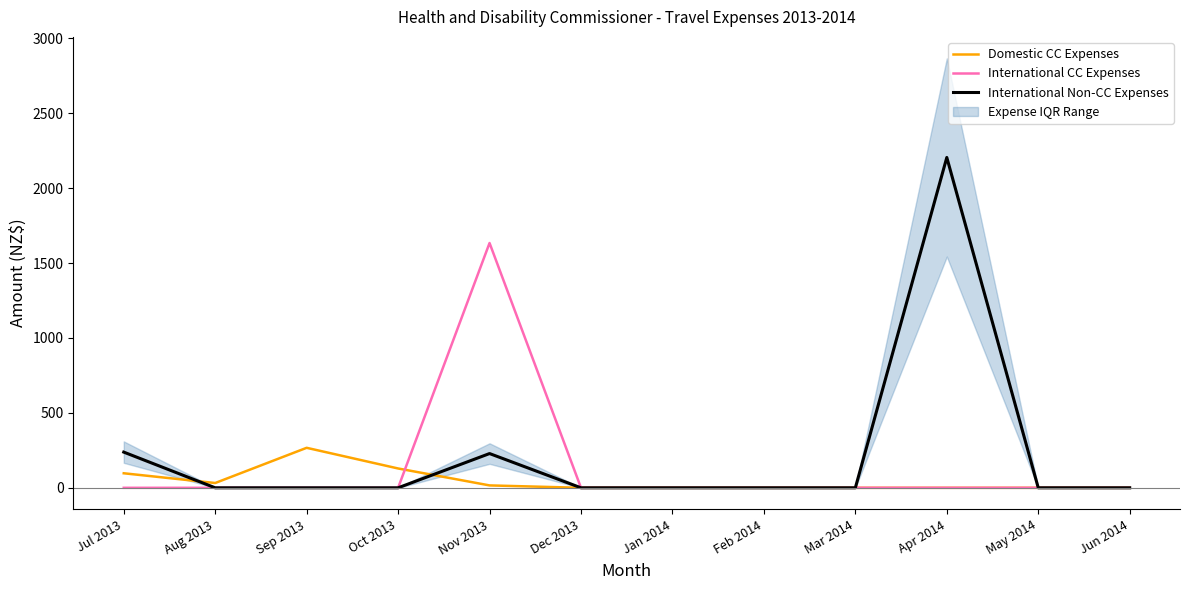

Reading left to right, list all the values displayed in this chart.

Domestic CC Expenses: Jul 2013=97.0	Aug 2013=32.0	Sep 2013=266.9	Oct 2013=129.0	Nov 2013=16.0	Dec 2013=0.0	Jan 2014=0.0	Feb 2014=0.0	Mar 2014=0.0	Apr 2014=0.0	May 2014=0.0	Jun 2014=0.0
International CC Expenses: Jul 2013=0.0	Aug 2013=0.0	Sep 2013=0.0	Oct 2013=0.0	Nov 2013=1633.8	Dec 2013=0.0	Jan 2014=0.0	Feb 2014=0.0	Mar 2014=0.0	Apr 2014=0.0	May 2014=0.0	Jun 2014=0.0
International Non-CC Expenses: Jul 2013=238.3	Aug 2013=0.0	Sep 2013=0.0	Oct 2013=0.0	Nov 2013=228.6	Dec 2013=0.0	Jan 2014=0.0	Feb 2014=0.0	Mar 2014=0.0	Apr 2014=2204.8	May 2014=0.0	Jun 2014=0.0